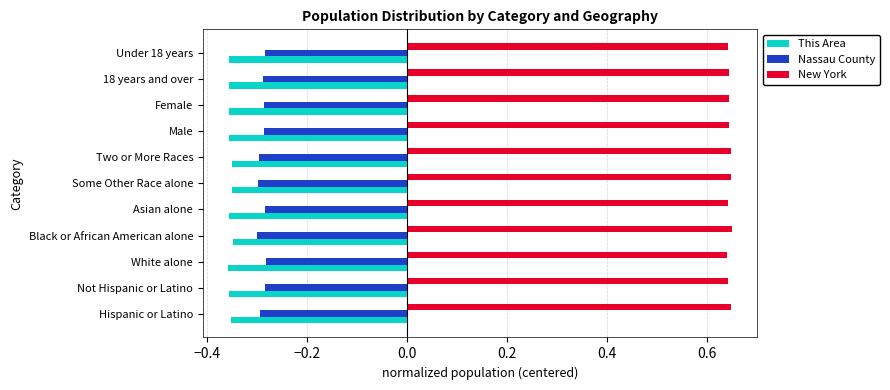

What is the spread (max minus min) of values at 18 years and over?

1.0